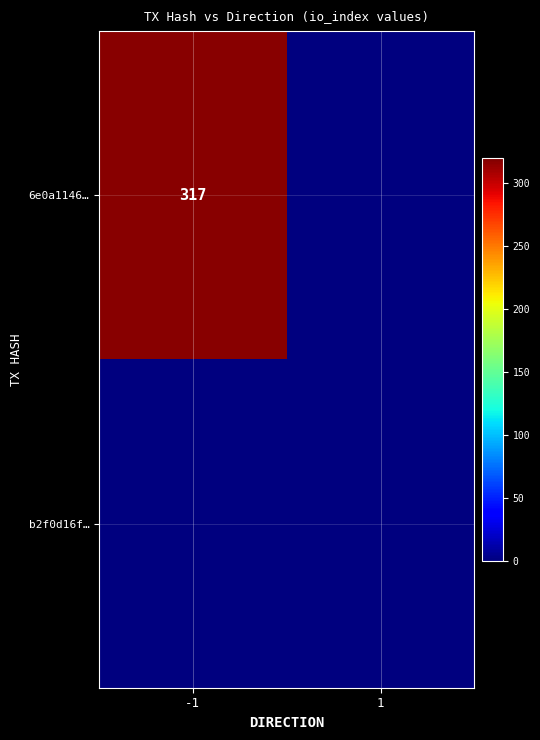

The 6e0a1146… series shows 511 at -1. True or false?

False